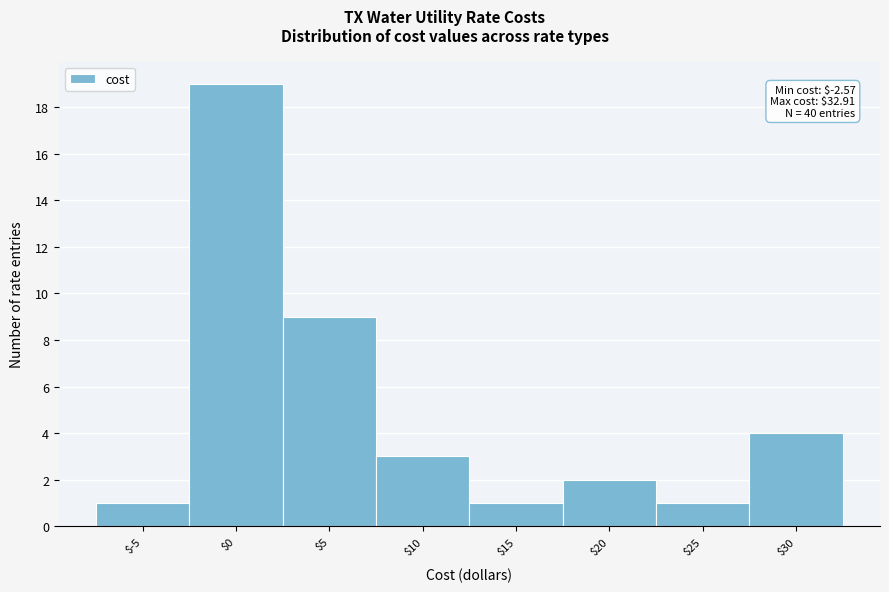

Reading left to right, extract all data points from this chart.

1	19	9	3	1	2	1	4